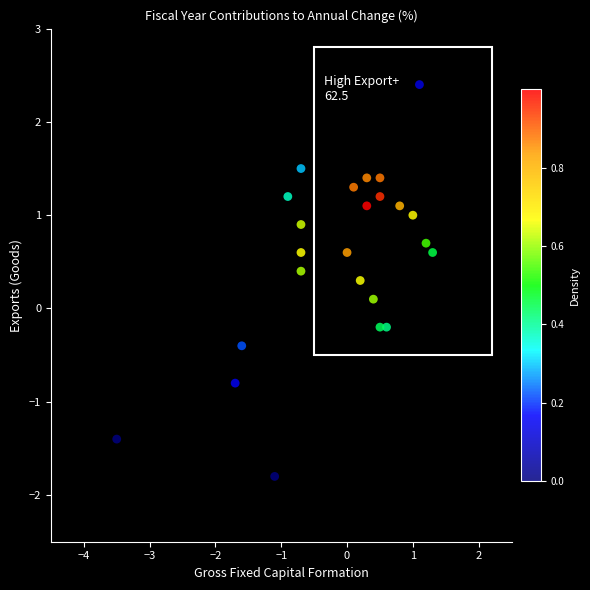

What is the range of Y values (max minus min)?

4.2